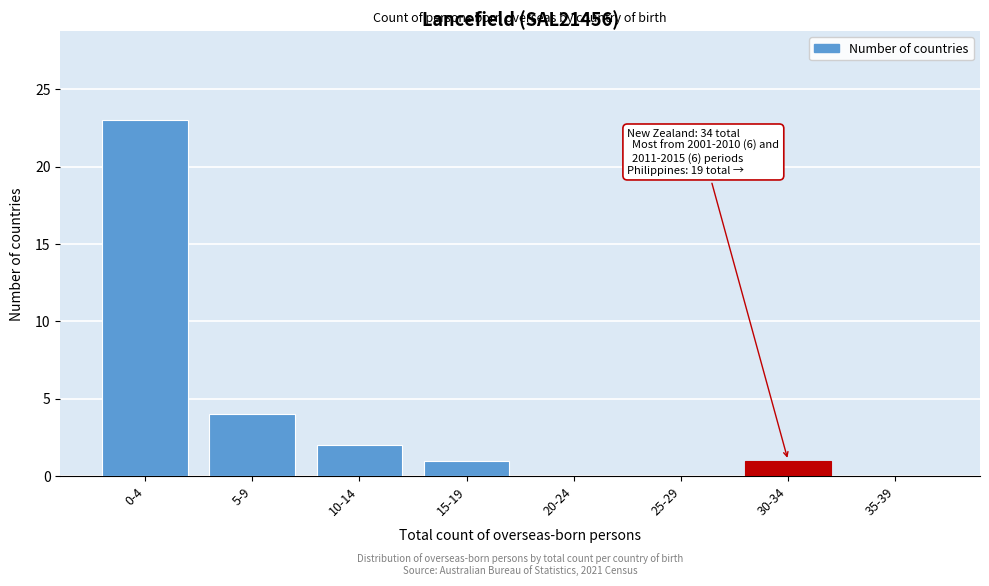

Reading right to left, extract all data points from this chart.

35-39=0	30-34=1	25-29=0	20-24=0	15-19=1	10-14=2	5-9=4	0-4=23